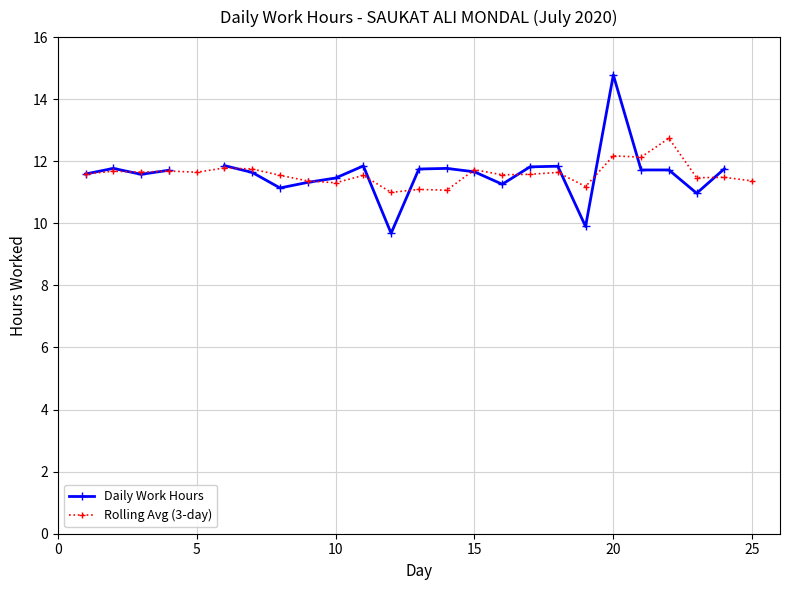

What are all the series names shown in the legend?

Daily Work Hours, Rolling Avg (3-day)